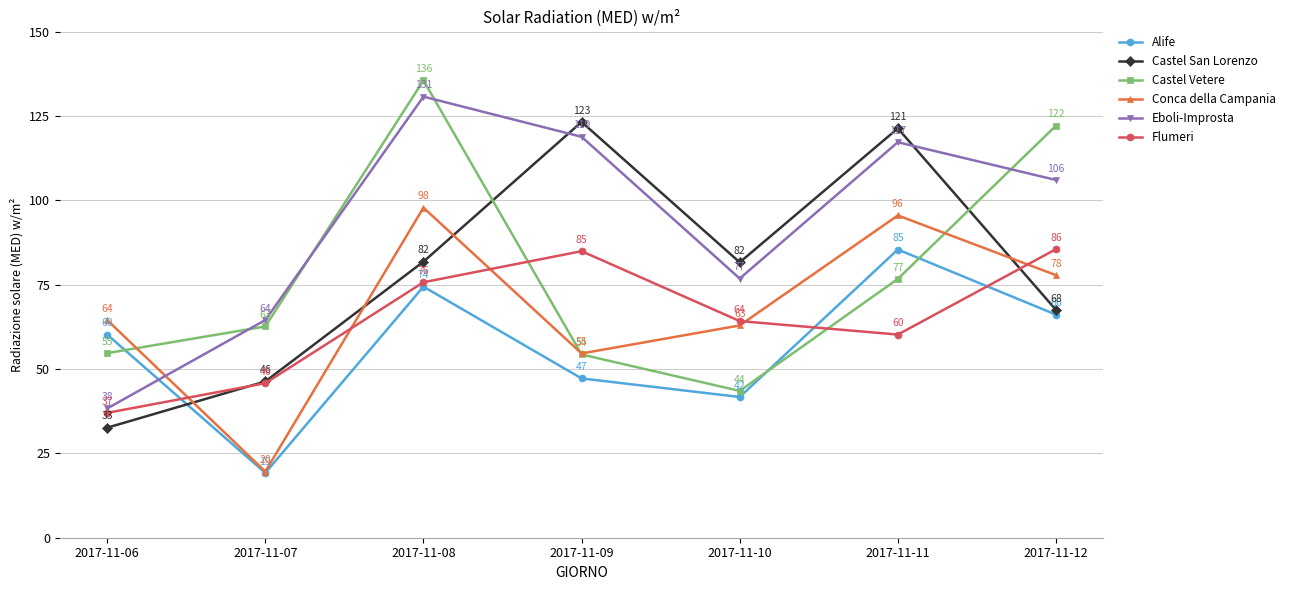

Where is the first local maximum for Castel San Lorenzo?

2017-11-09